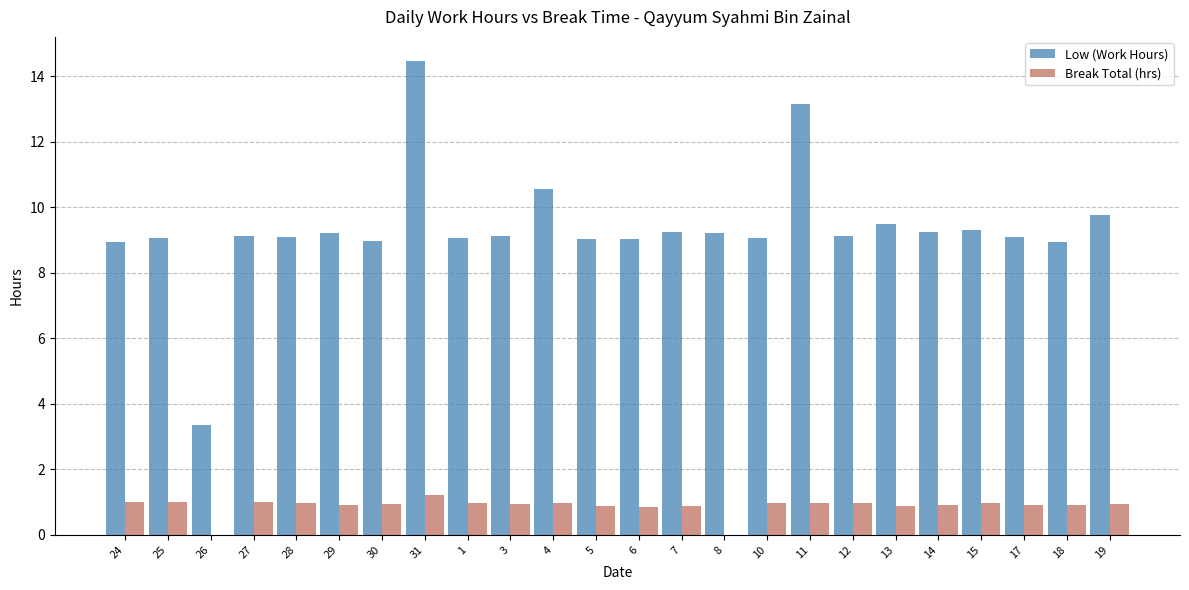

Does the chart contain stacked bars?

No